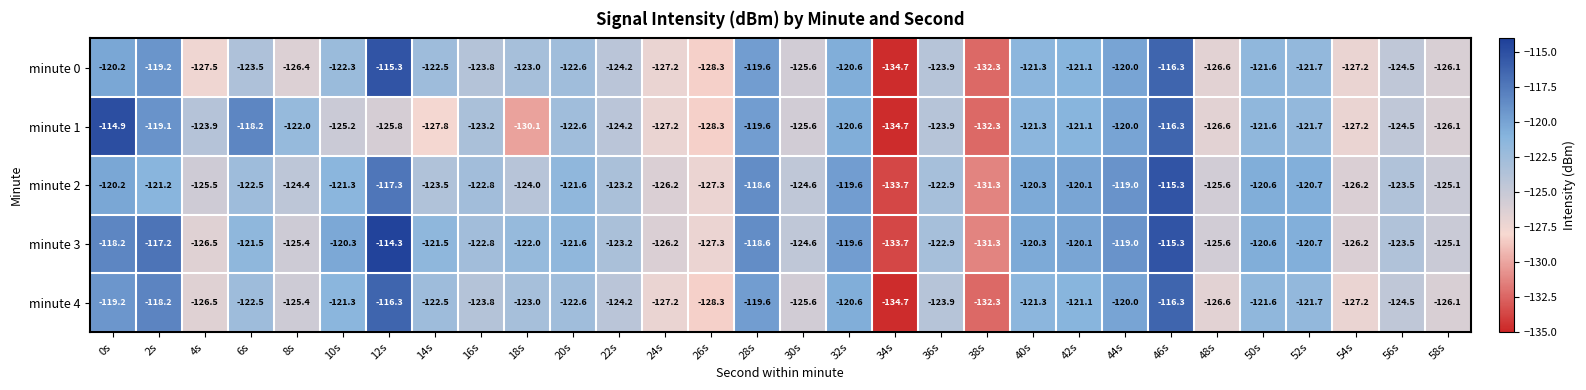

What is the total value across all series at 26s?

-639.5